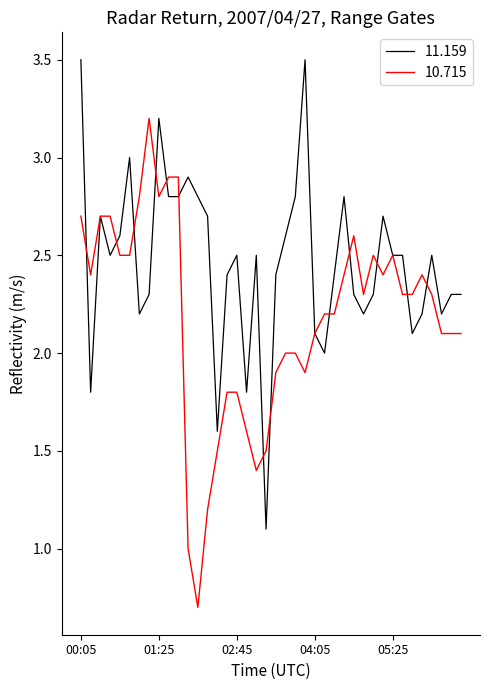

What is the highest value of the 11.159 series?

3.5